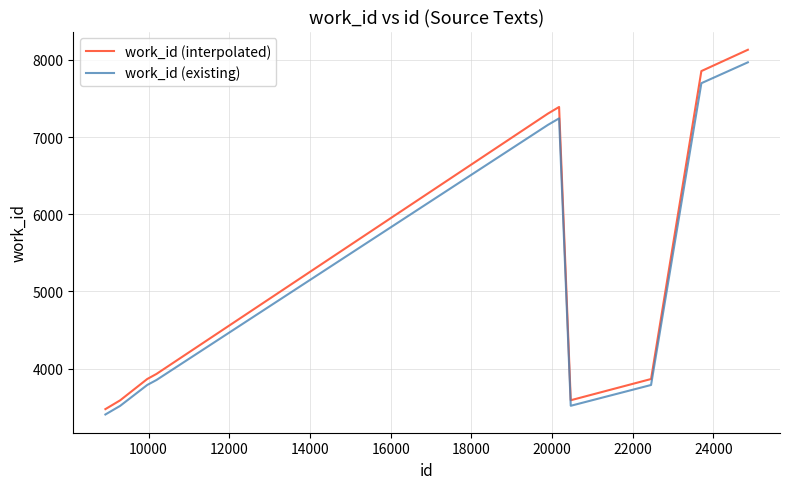

Which series has the widest spread of values?

work_id (interpolated)